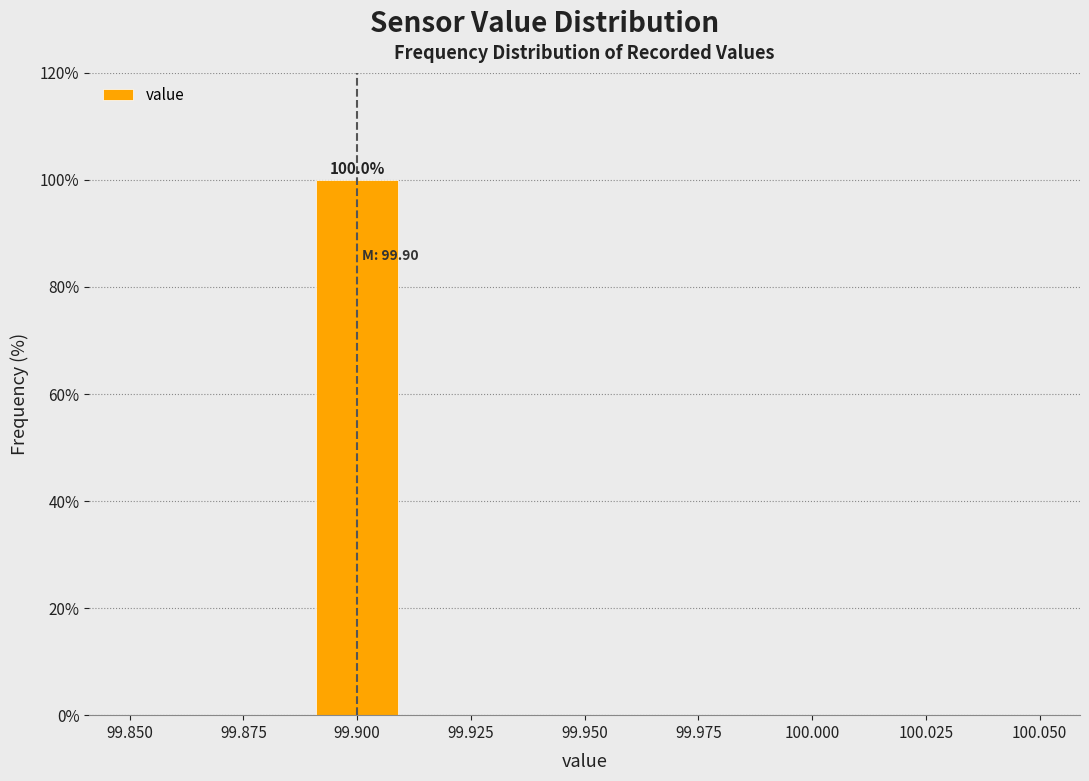

Over which range of the x-axis is the bar tallest?

99.89 to 99.91